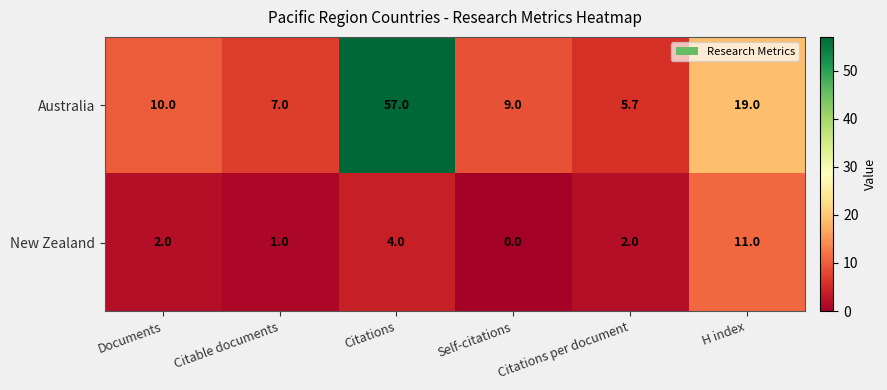

Between Citable documents and Citations, which series saw the biggest shift?

Australia